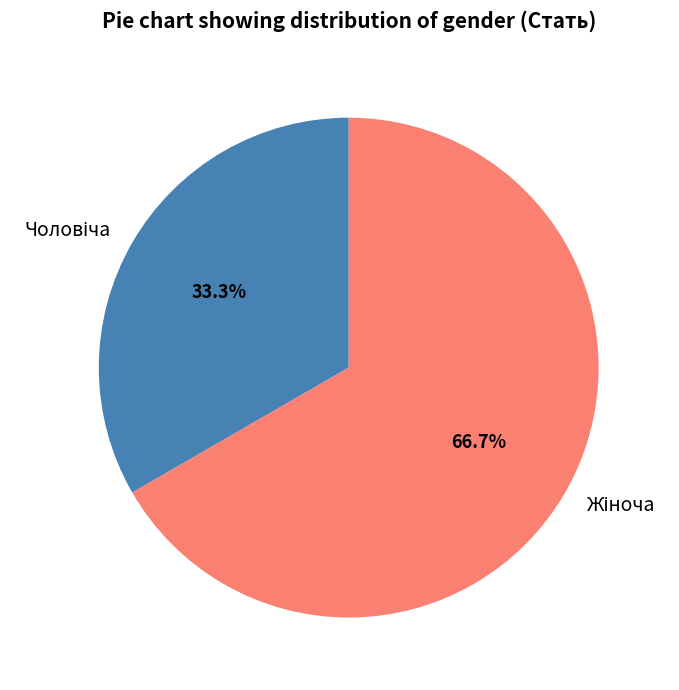

Is there any slice that represents more than half of the pie?

Yes